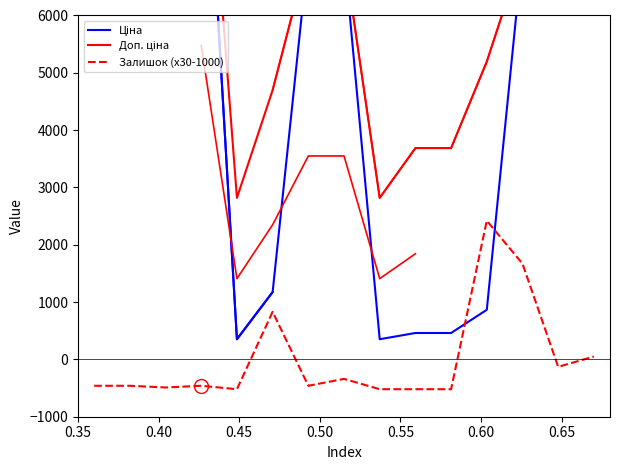

What is the label of the 12th point from the right?

0.50